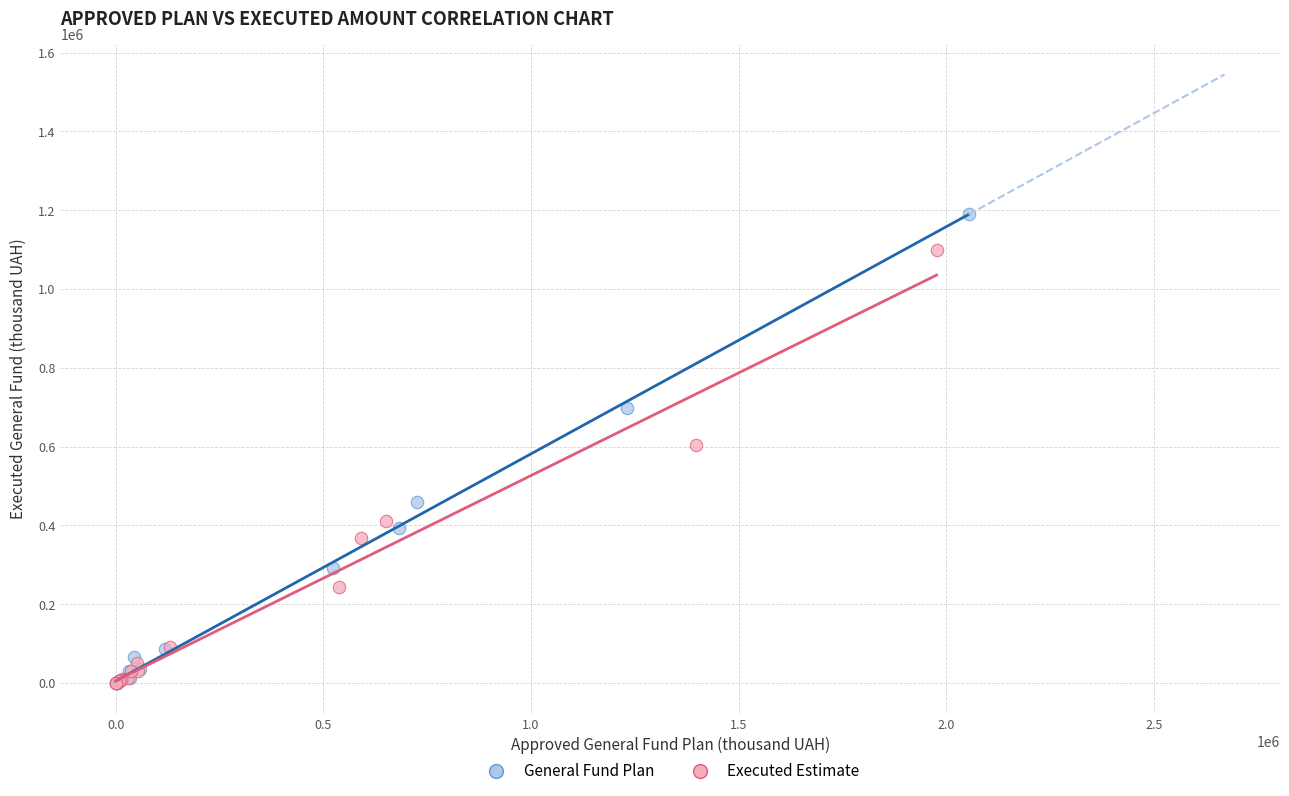

Which series has the largest Y range (max minus min)?

General Fund Plan